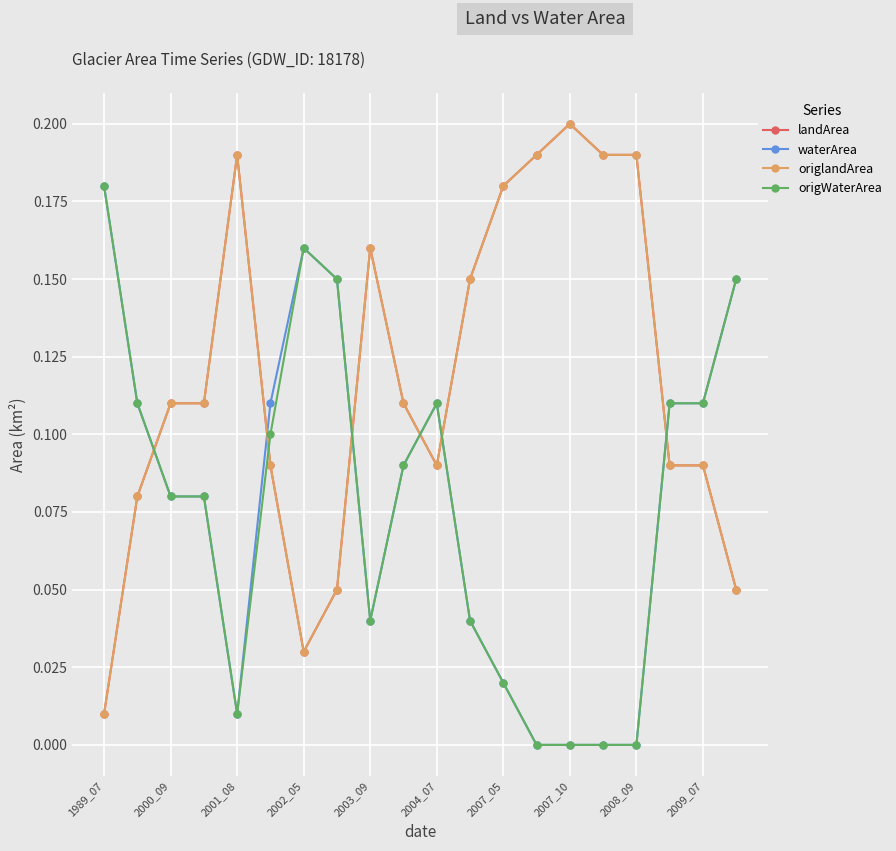

Does the chart have visible grid lines?

Yes